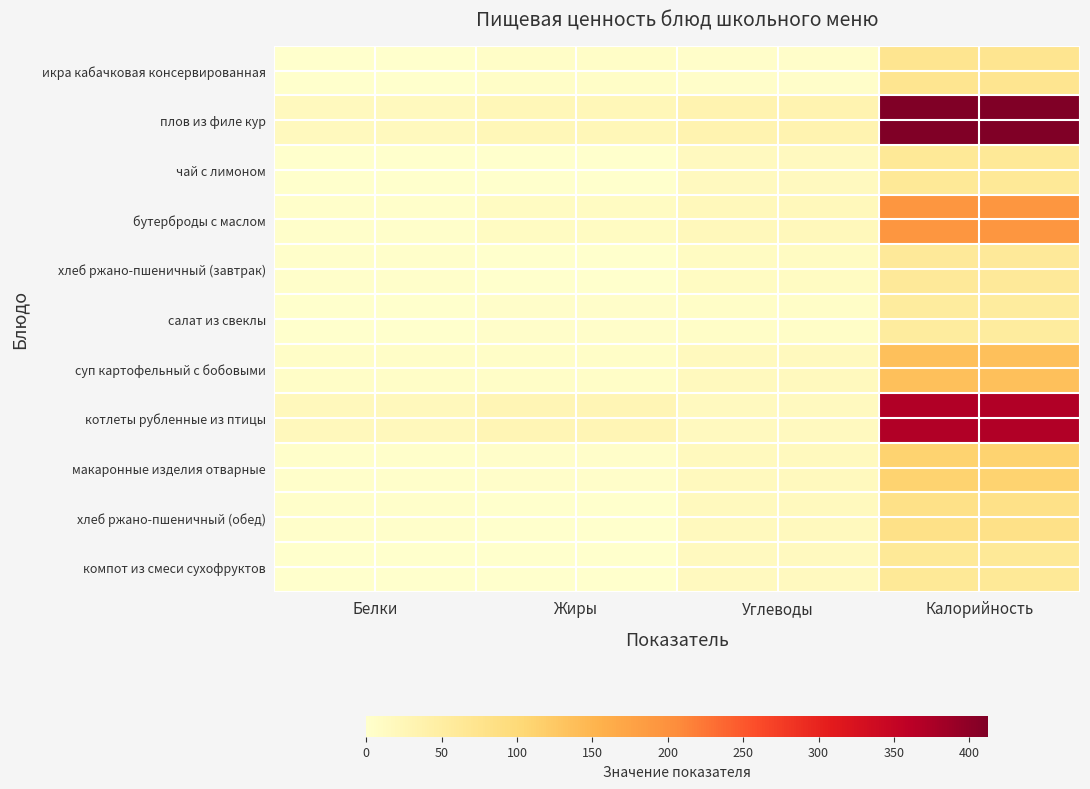

Reading left to right, list all the values displayed in this chart.

икра кабачковая консервированная: Белки=1.1	Жиры=5.3	Углеводы=4.6	Калорийность=71.4
плов из филе кур: Белки=16.3	Жиры=23.5	Углеводы=33.8	Калорийность=412.4
чай с лимоном: Белки=0.2	Жиры=0.0	Углеводы=15.0	Калорийность=61.6
бутерброды с маслом: Белки=2.9	Жиры=11.4	Углеводы=19.4	Калорийность=191.8
хлеб ржано-пшеничный (завтрак): Белки=2.0	Жиры=0.3	Углеводы=12.7	Калорийность=61.2
салат из свеклы: Белки=0.9	Жиры=3.6	Углеводы=4.9	Калорийность=54.6
суп картофельный с бобовыми: Белки=4.9	Жиры=5.4	Углеводы=17.3	Калорийность=136.1
котлеты рубленные из птицы: Белки=18.9	Жиры=26.2	Углеводы=14.8	Калорийность=370.0
макаронные изделия отварные: Белки=2.7	Жиры=3.3	Углеводы=17.5	Калорийность=110.8
хлеб ржано-пшеничный (обед): Белки=2.7	Жиры=0.4	Углеводы=17.0	Калорийность=81.6
компот из смеси сухофруктов: Белки=0.0	Жиры=0.0	Углеводы=15.5	Калорийность=61.9